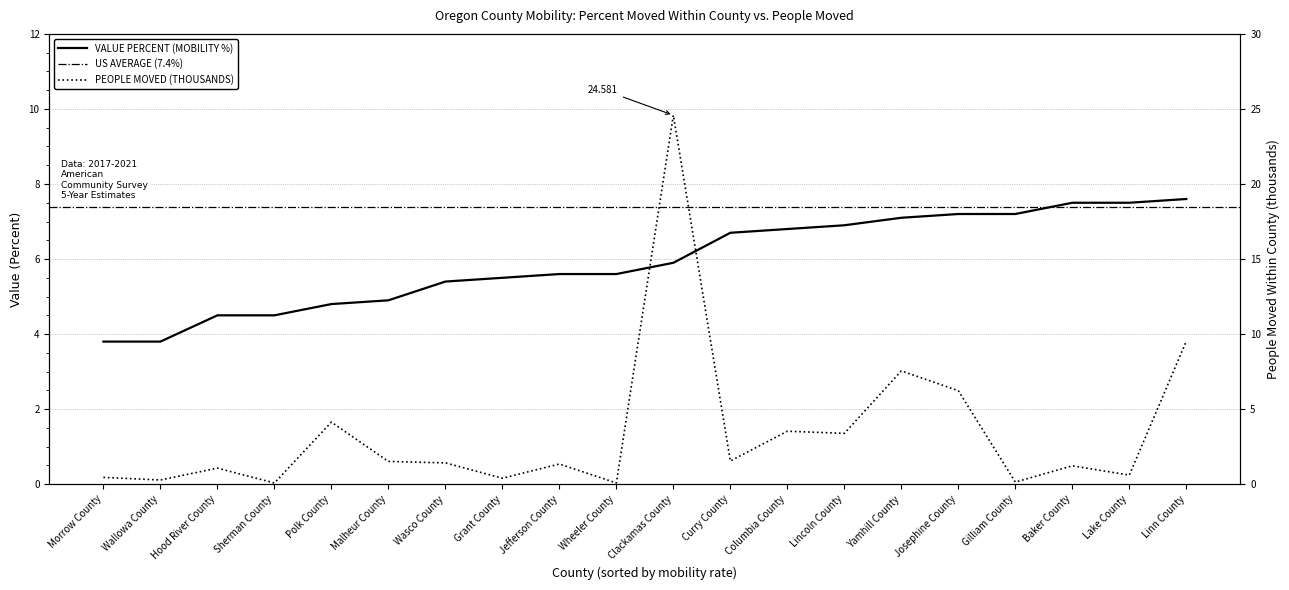

Reading left to right, list all the values displayed in this chart.

Value Percent: 3.8	3.8	4.5	4.5	4.8	4.9	5.4	5.5	5.6	5.6	5.9	6.7	6.8	6.9	7.1	7.2	7.2	7.5	7.5	7.6
People Moved (thousands): 0.5	0.3	1.1	0.1	4.1	1.5	1.4	0.4	1.3	0.1	24.6	1.5	3.5	3.4	7.5	6.2	0.1	1.2	0.6	9.5